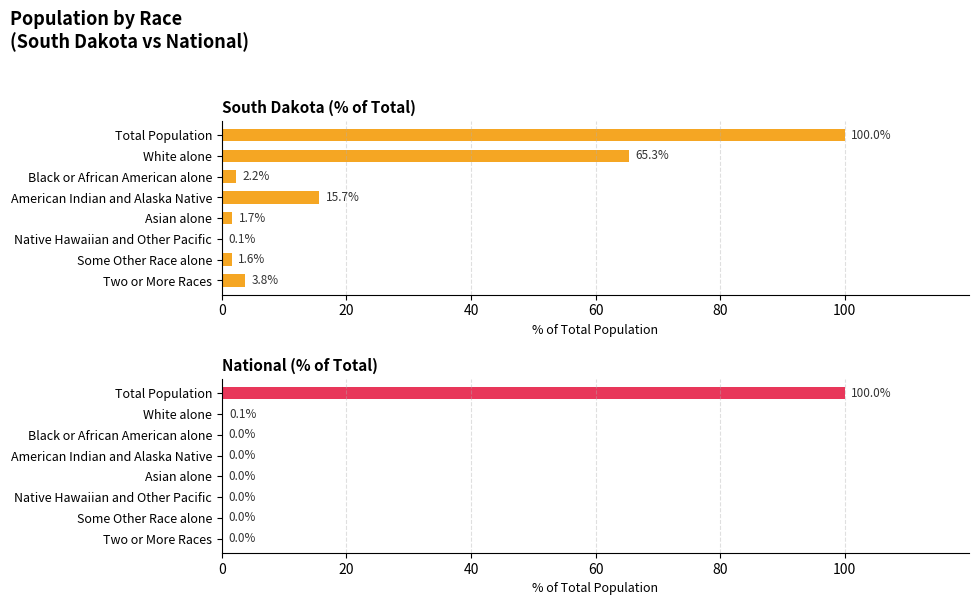

Which series has the largest total across all categories?

South Dakota (% of Total)